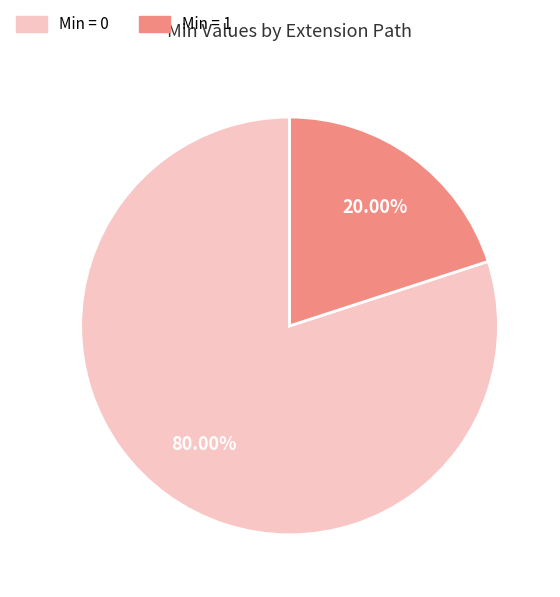

Is there a majority slice in this chart?

Yes